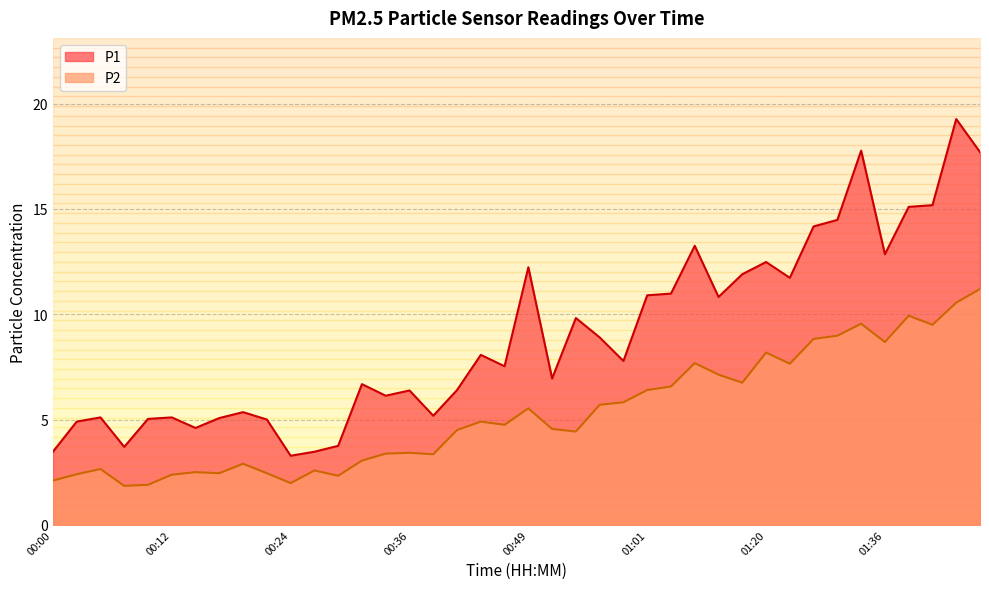

True or false: P2 and P1 cross at least once.

False